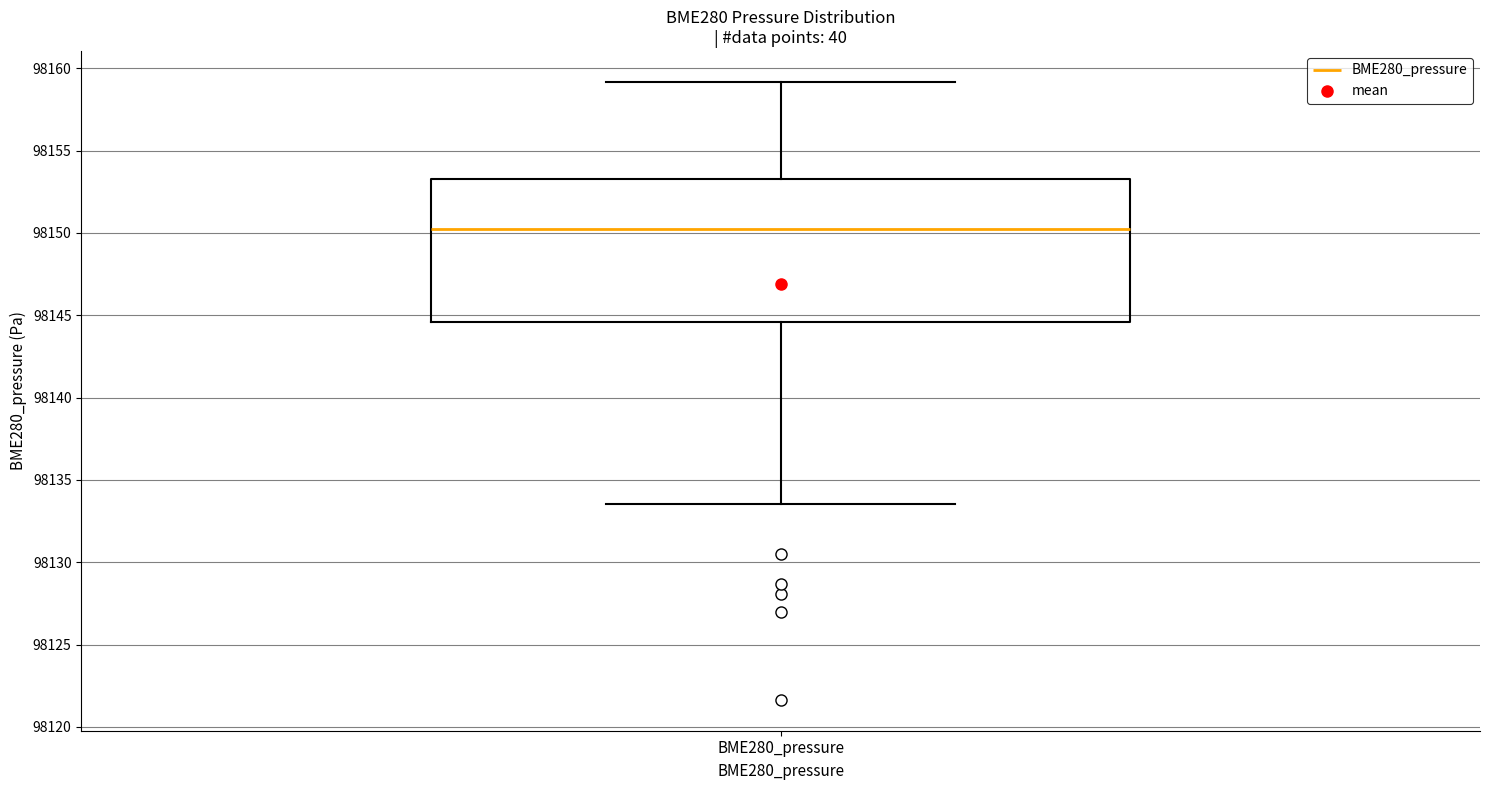

Read this box plot against the y-axis: the position of the median line, the range covered by the box, and the ends of both whiskers. The values are not printed on the chart, so give them approximately, as read against the axis.

median 98150.0, box 98144.5 to 98153.5, whiskers 98133.5 to 98159.0